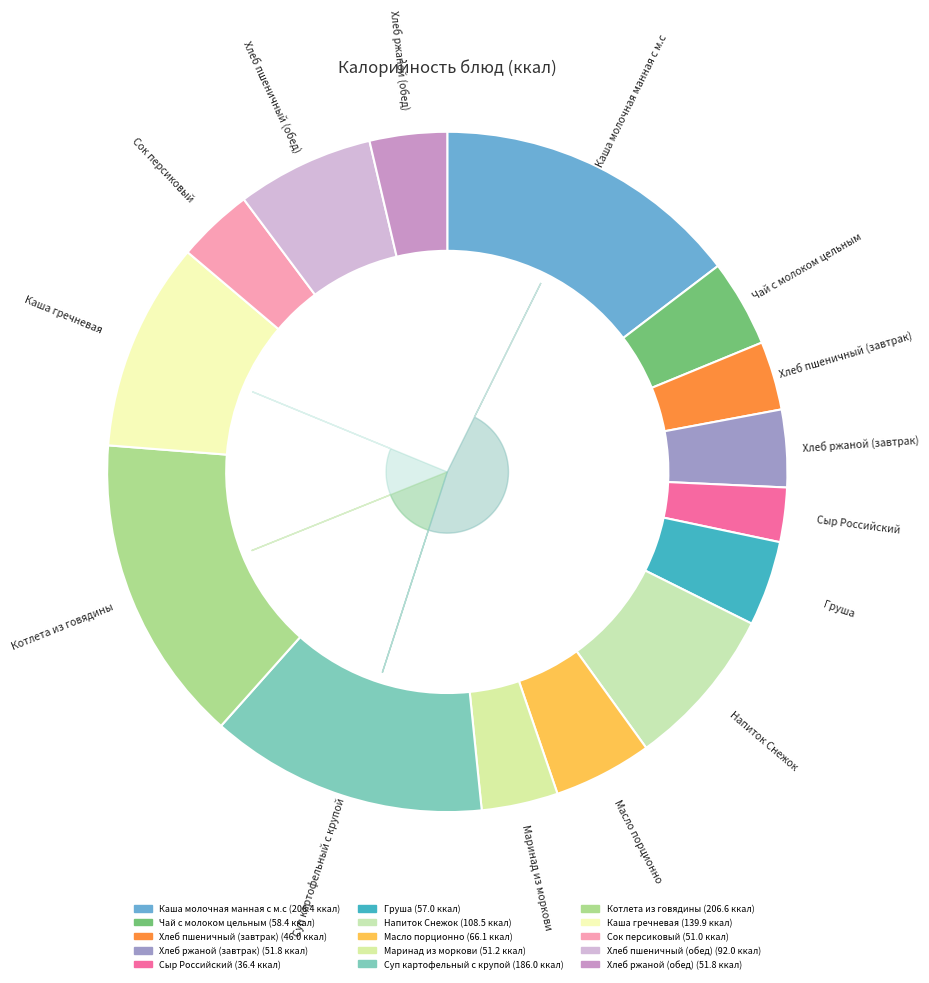

Which slice is the largest?

Котлета из говядины